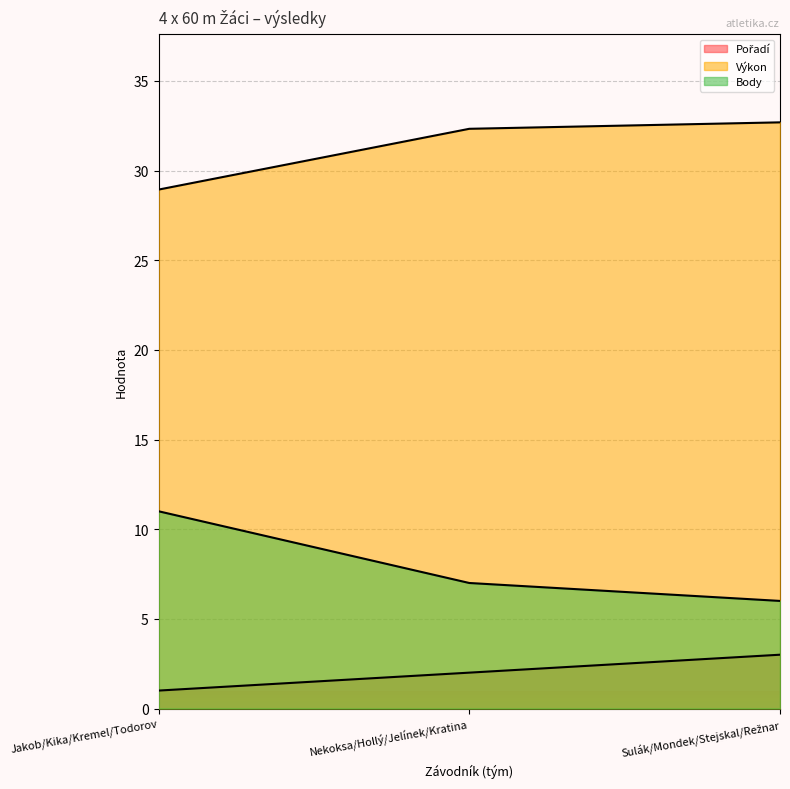

What is the maximum value for Body?

11.0